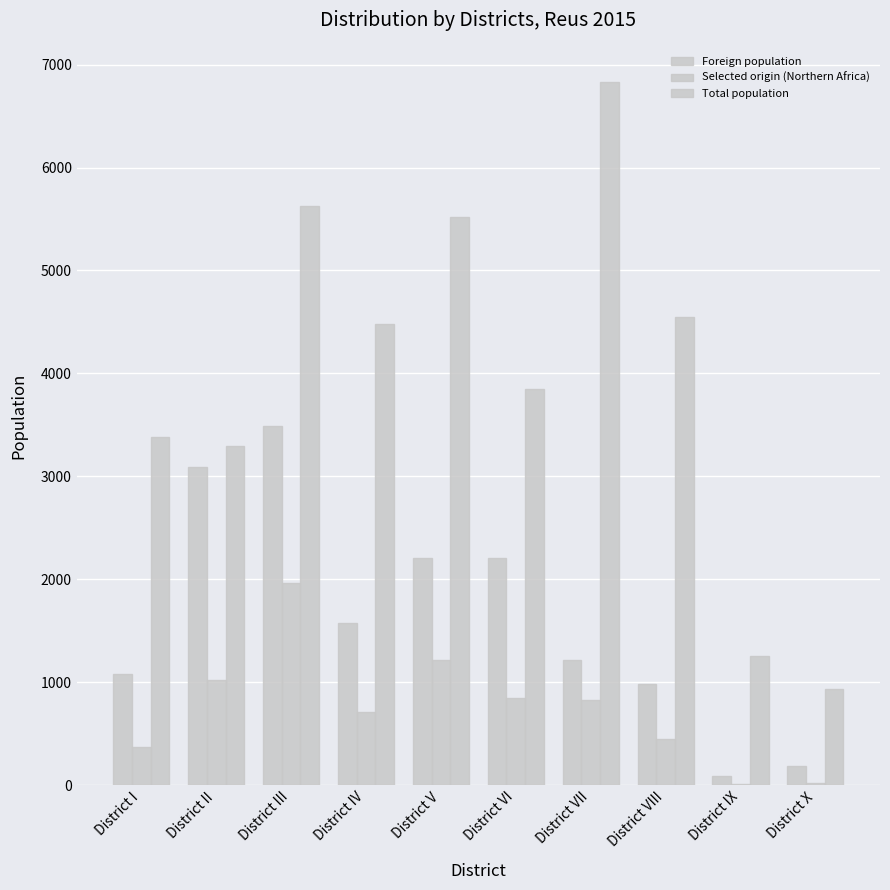

What is the total value across all series at District VIII?

5969